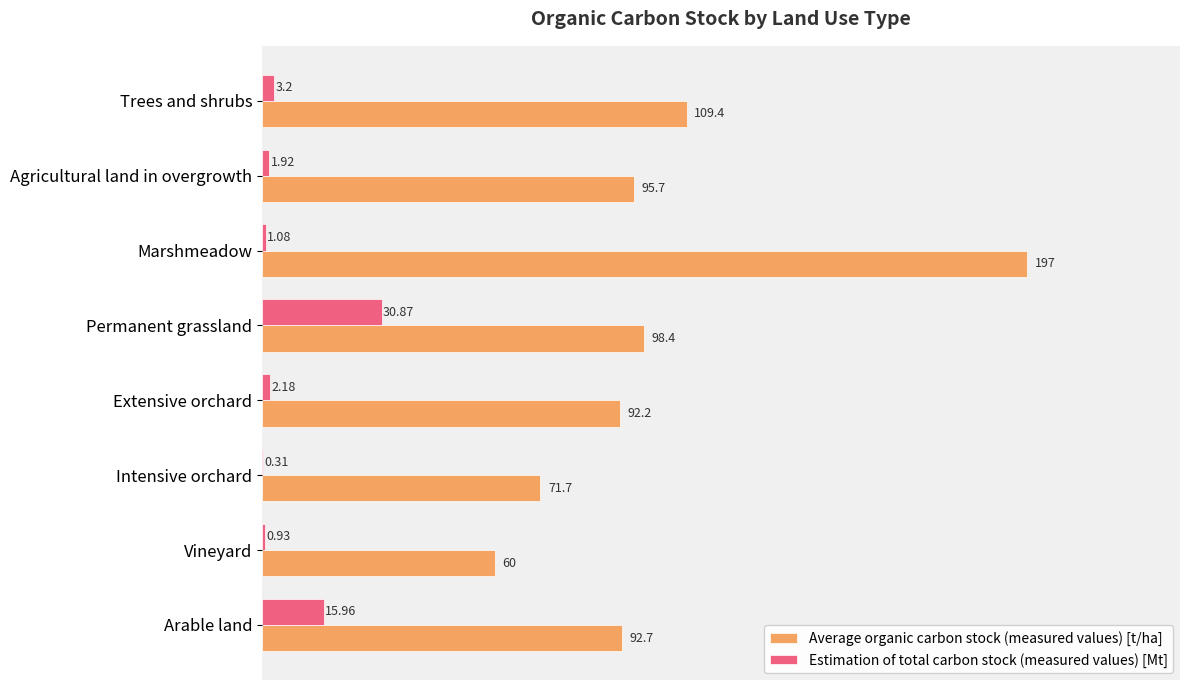

At which label is Estimation of total carbon stock (measured values) [Mt] closest to 15?

Arable land